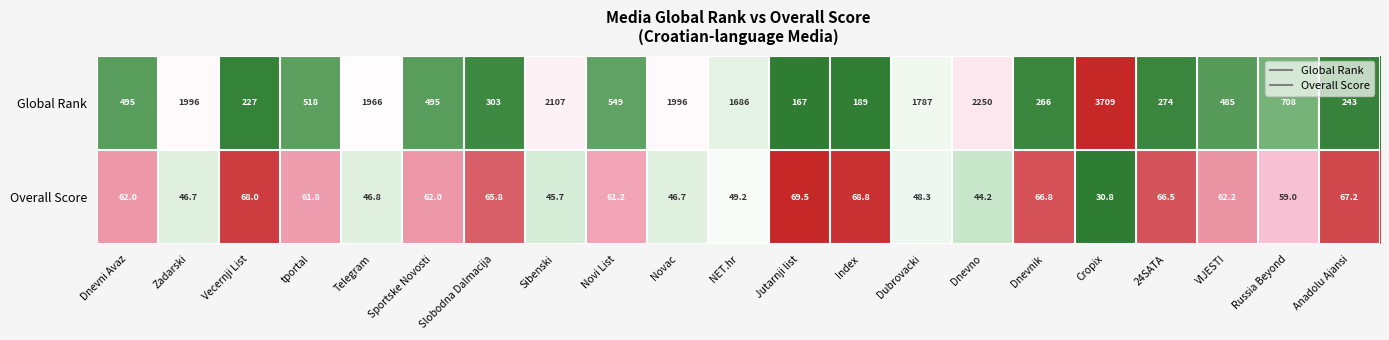

How many data points in Overall Score are less than 61?

9